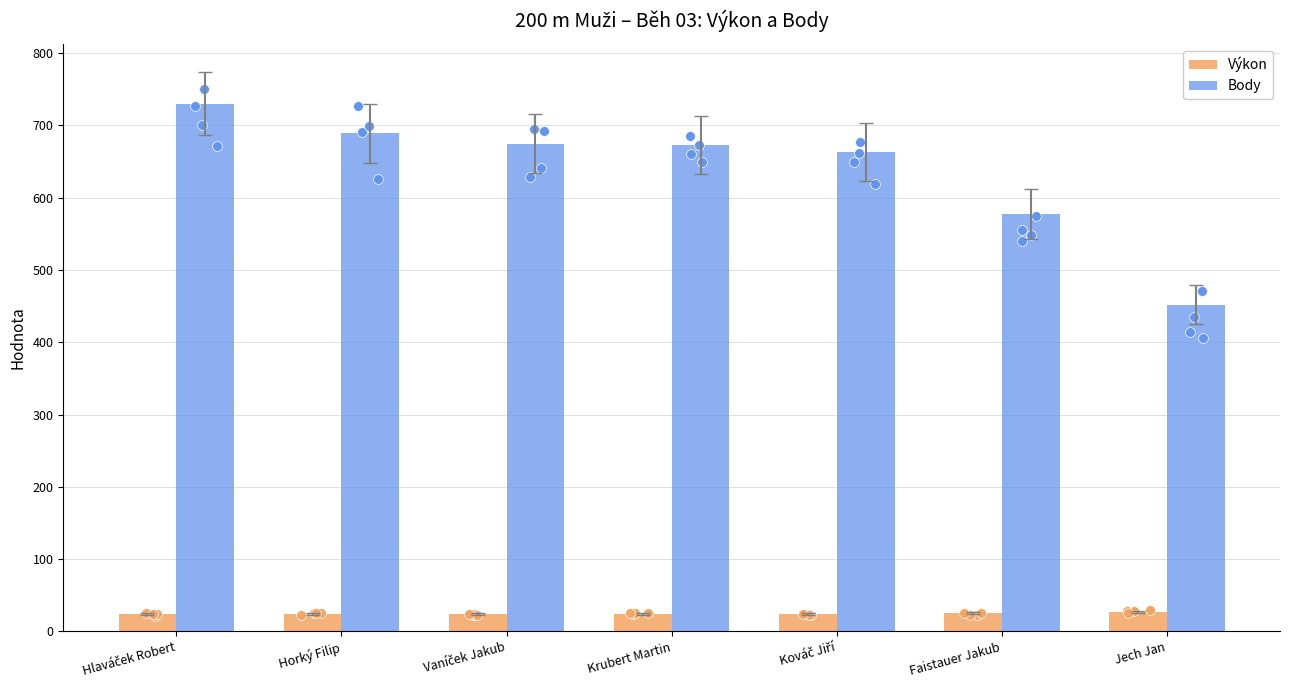

At how many categories does at least one series exceed 143?

7